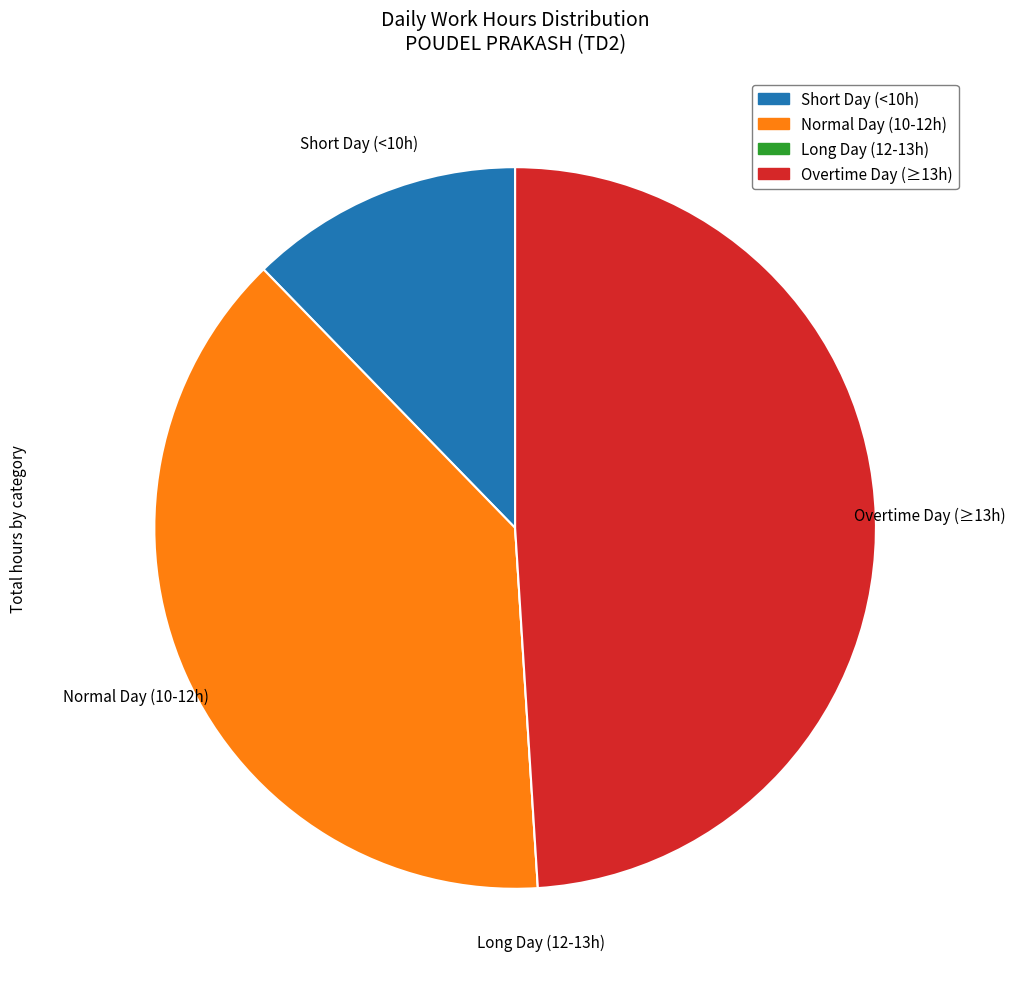

What is the largest slice in the pie chart?

Overtime Day (≥13h)